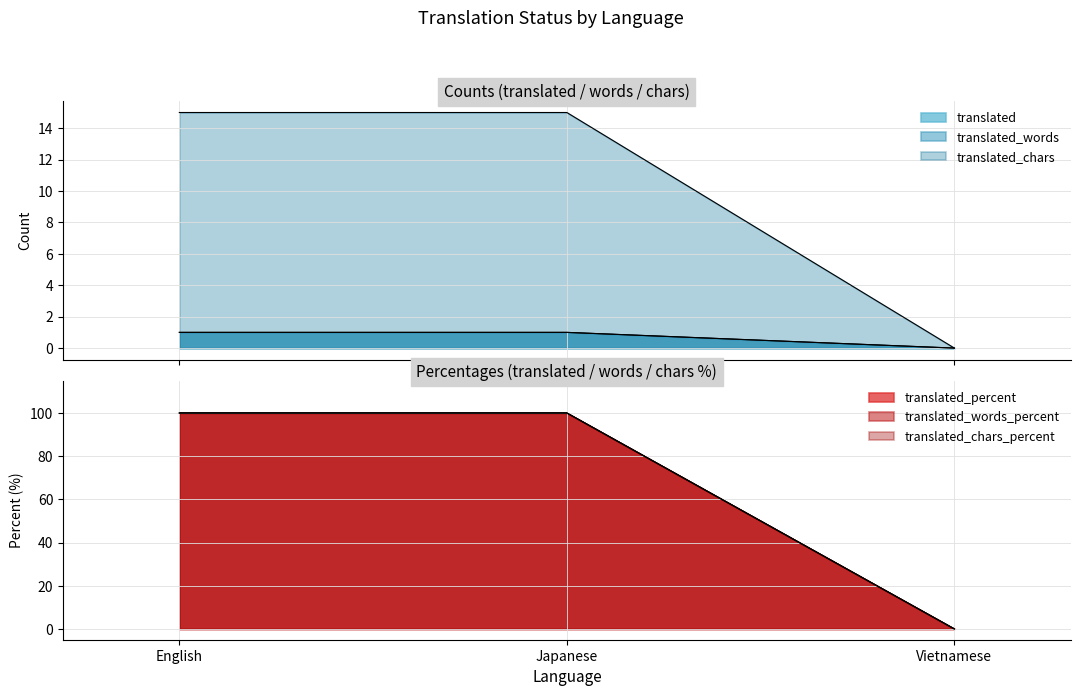

At which label does translated_words reach its minimum?

Vietnamese